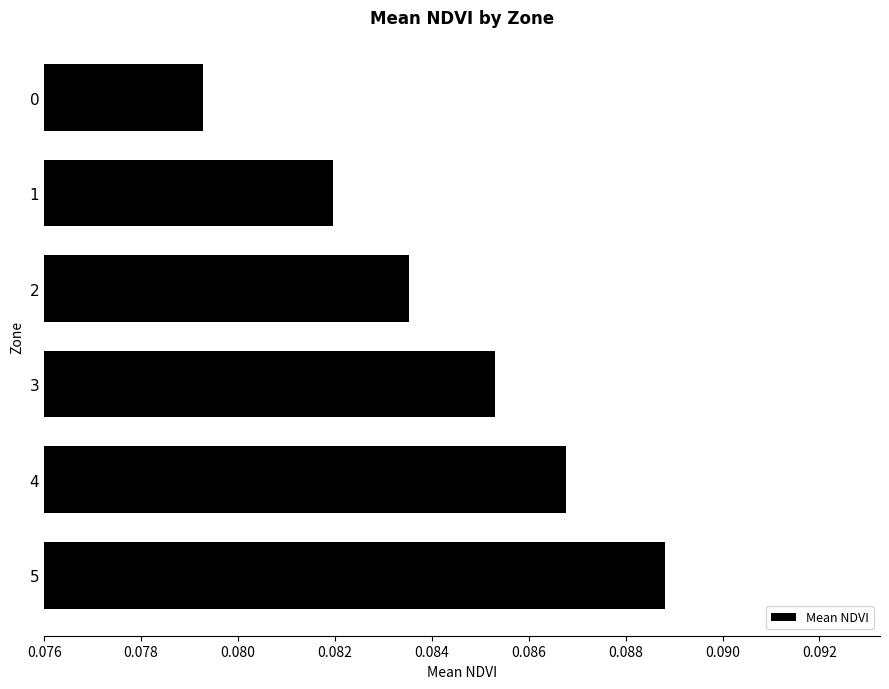

What is the sum of all values?

0.5